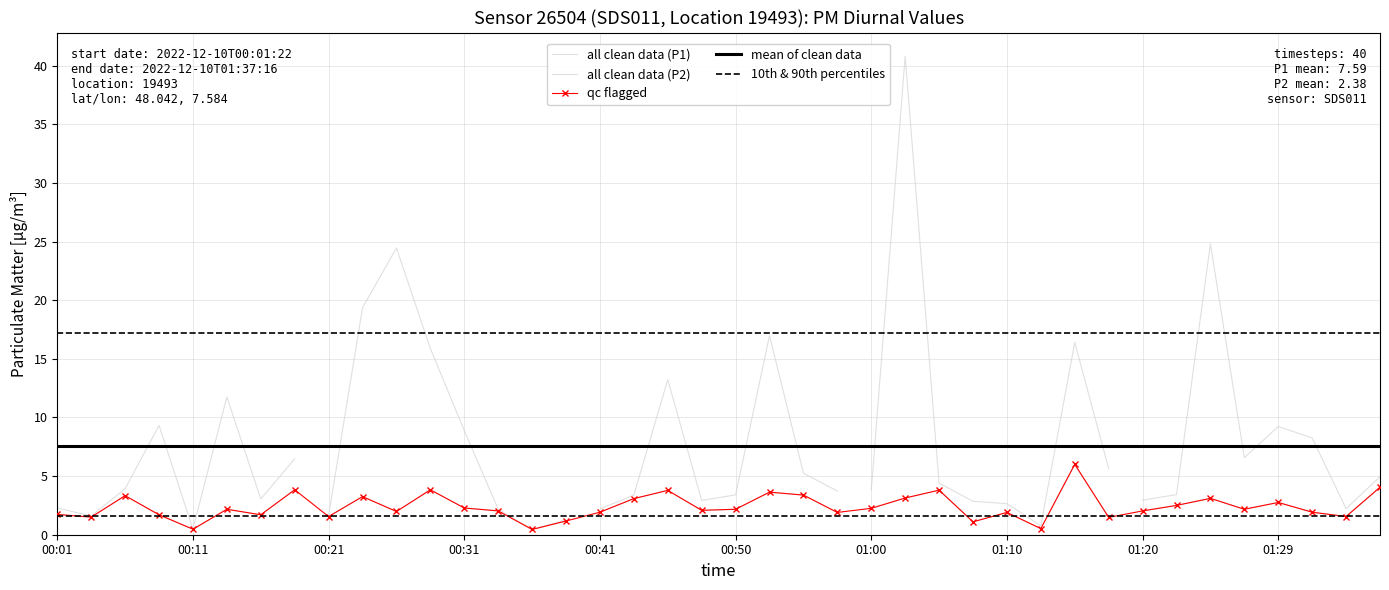

What is the highest value of the 10th & 90th percentiles series?

1.6